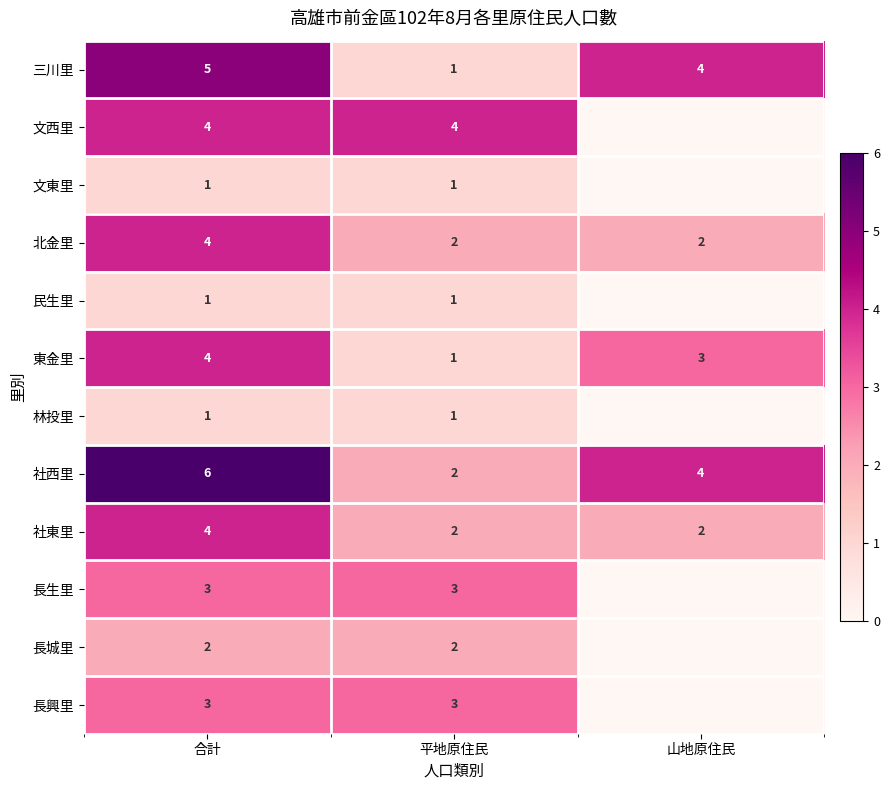

Is it true that 三川里 equals 2 at 山地原住民?

False